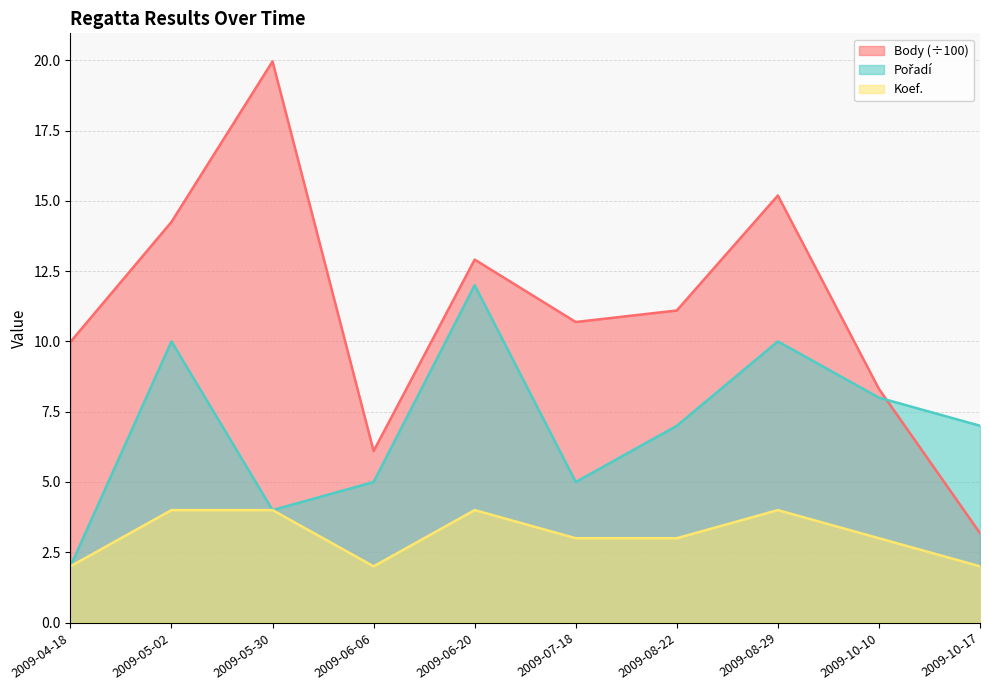

How many Koef. values are between 2 and 4?

10